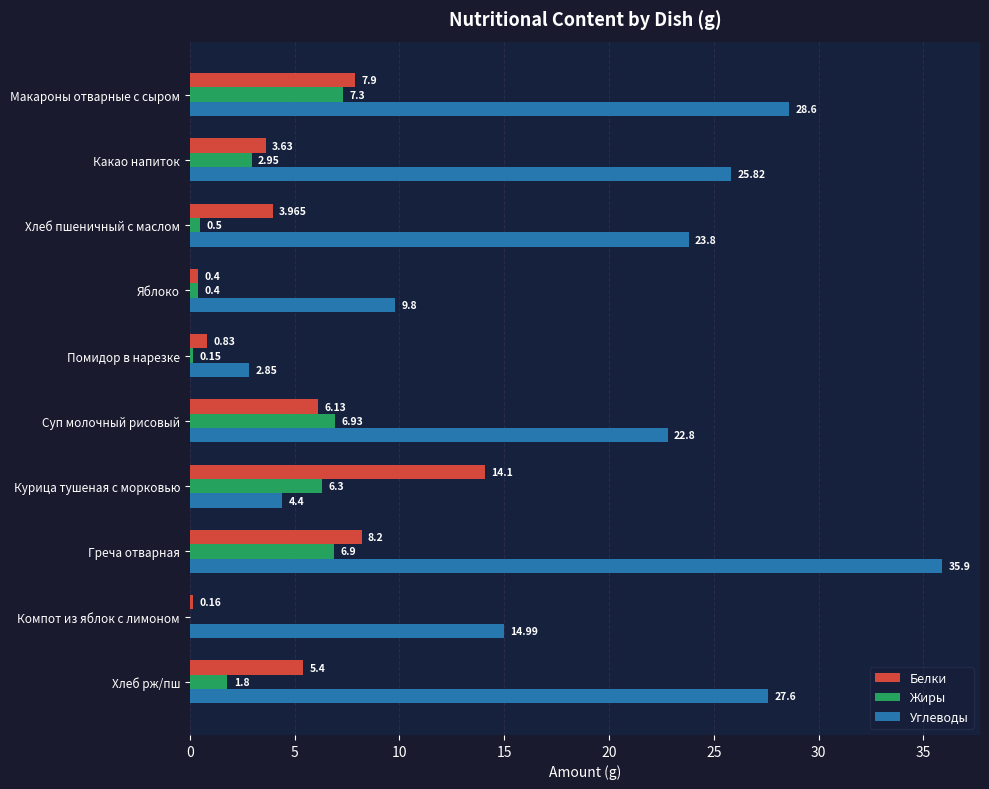

At which category is the sum across all series the highest?

Греча отварная